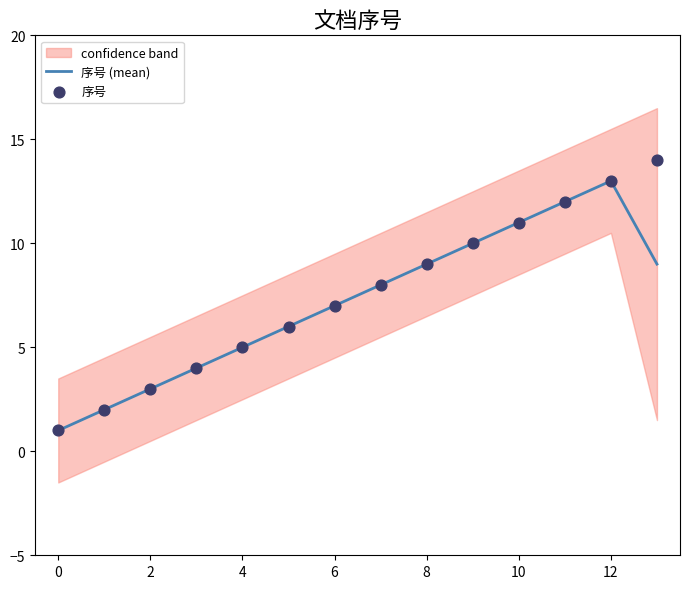

At how many categories does at least one series exceed 1?

13